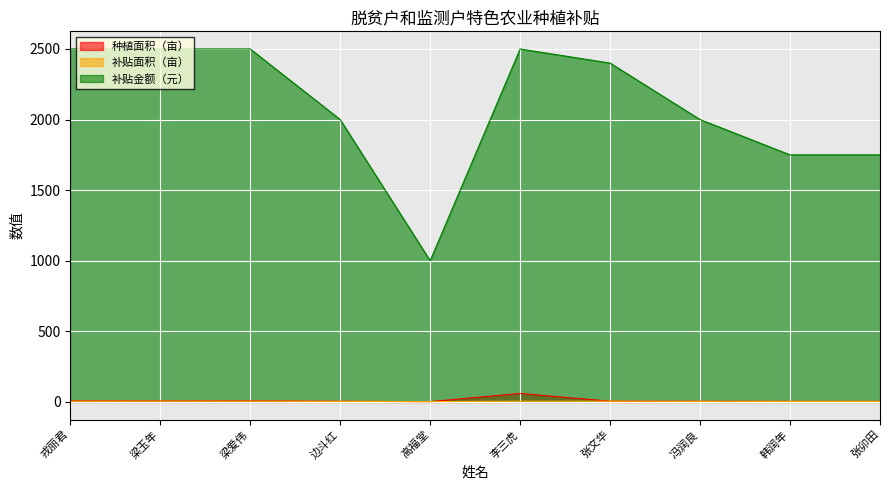

Where is the first local maximum for 种植面积（亩）?

梁爱伟